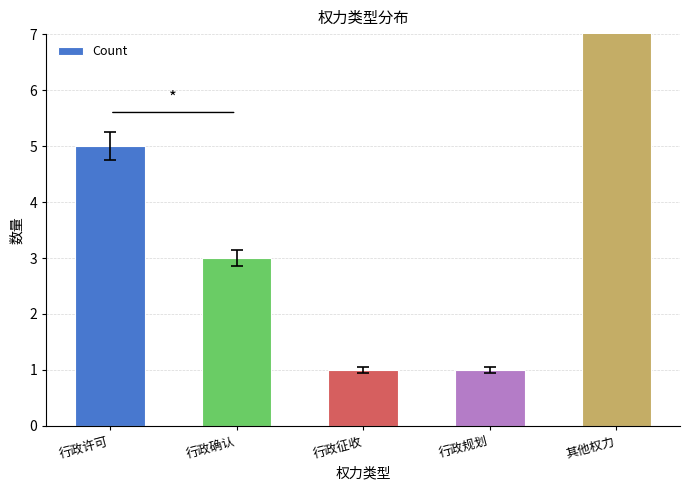

Reading left to right, list all the values displayed in this chart.

行政许可=5	行政确认=3	行政征收=1	行政规划=1	其他权力=19